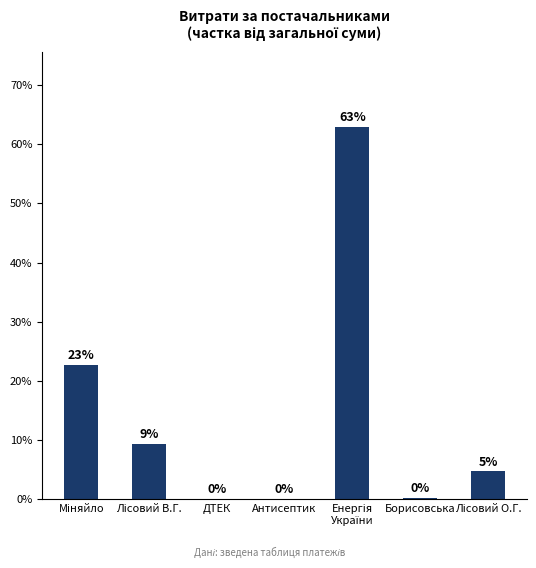

What is the sum of all values?

100.0